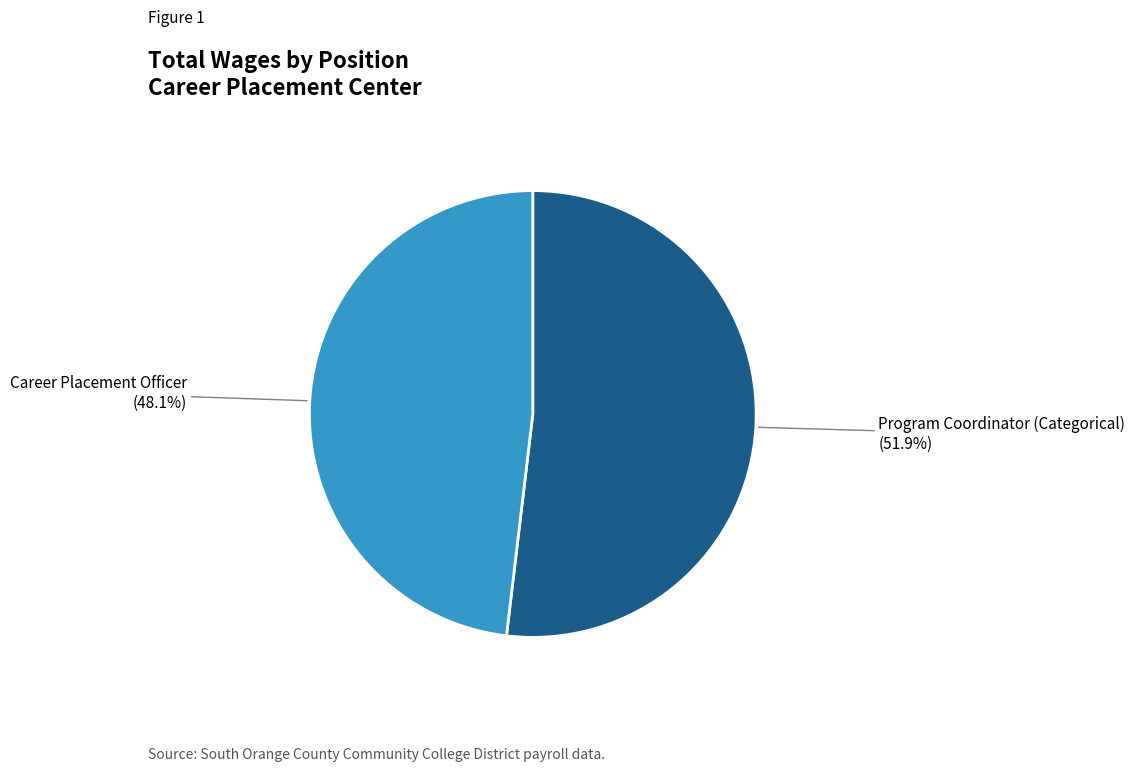

Is there any slice that represents more than half of the pie?

Yes